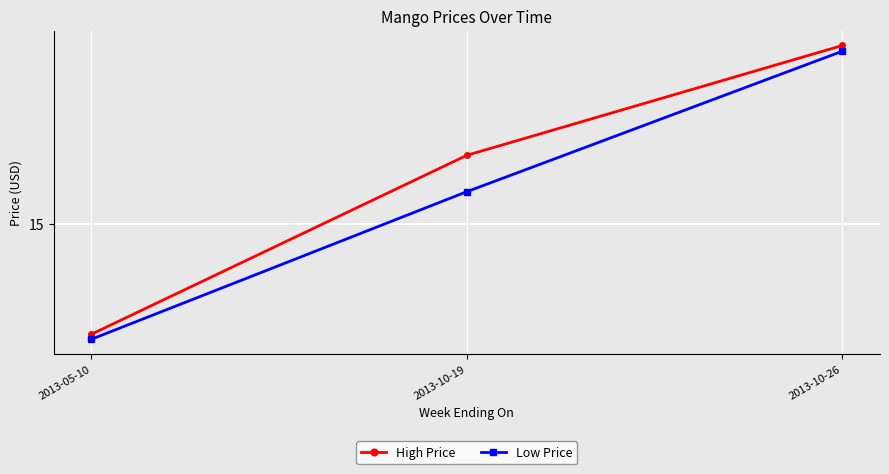

Reading left to right, transcribe all the data shown in this chart.

High Price: 12.4	16.6	19.2
Low Price: 12.3	15.8	19.0